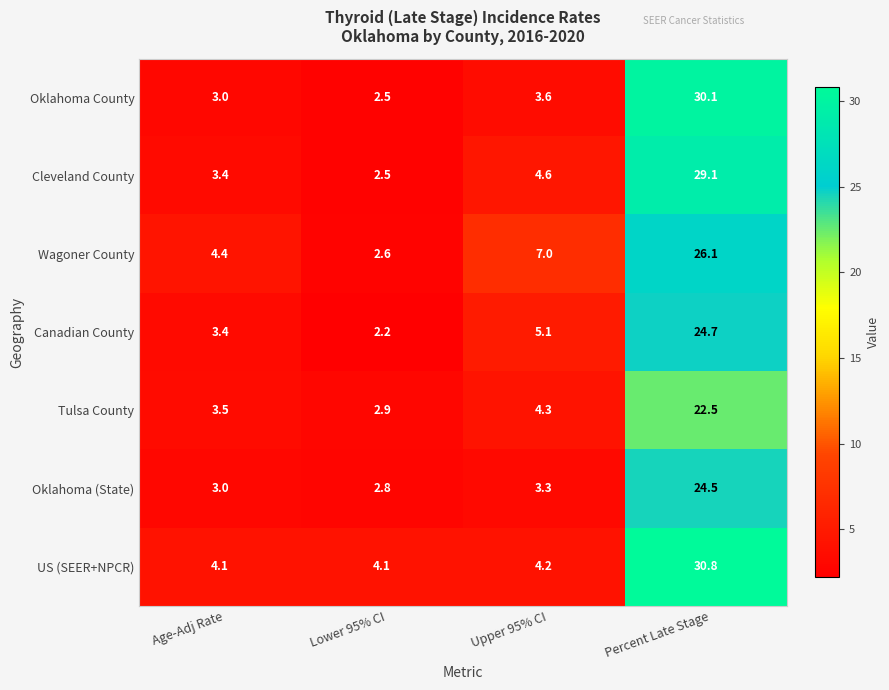

Which series has the largest total across all categories?

US (SEER+NPCR)